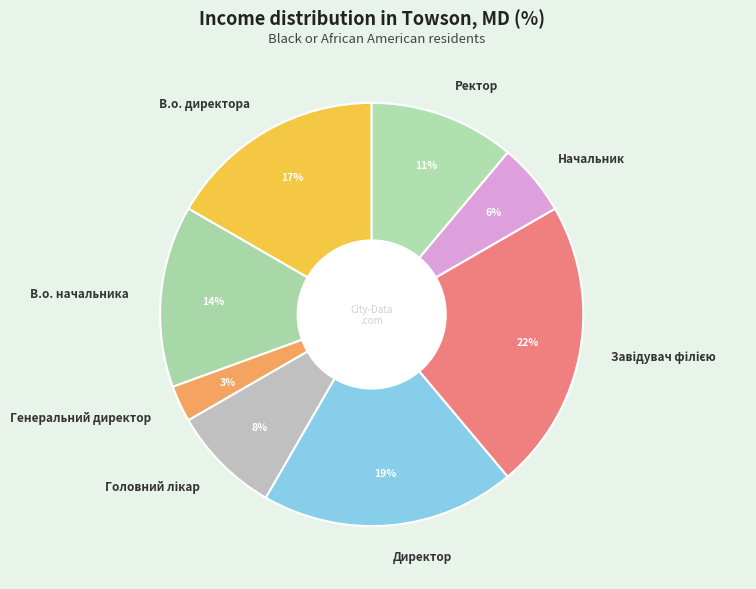

Count the number of slices in the pie.

8